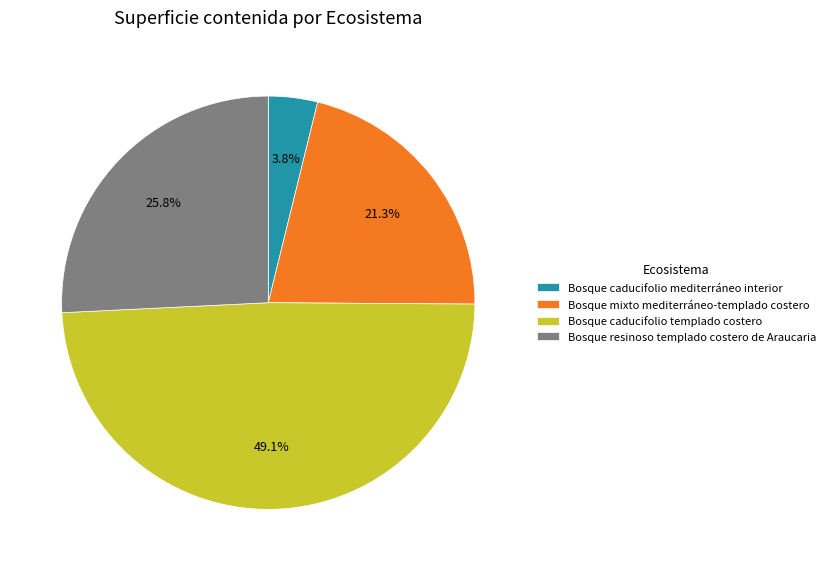

Which slice is the smallest?

Bosque caducifolio mediterráneo interior